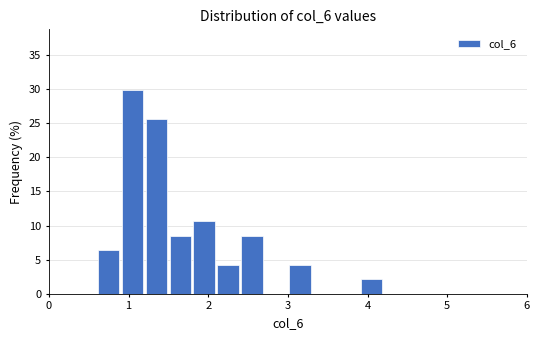

Read against the x-axis, roughly where is the centre of the tallest bar?

1.1